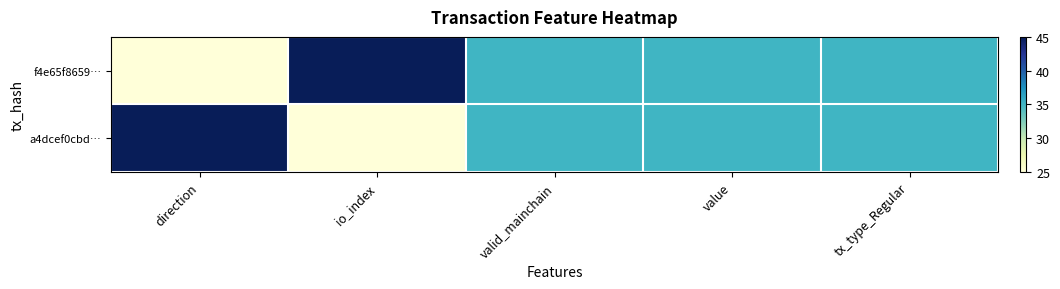

Reading left to right, what are all the values shown in this chart?

f4e65f8659…: direction=25	io_index=45	valid_mainchain=35	value=35	tx_type_Regular=35
a4dcef0cbd…: direction=45	io_index=25	valid_mainchain=35	value=35	tx_type_Regular=35